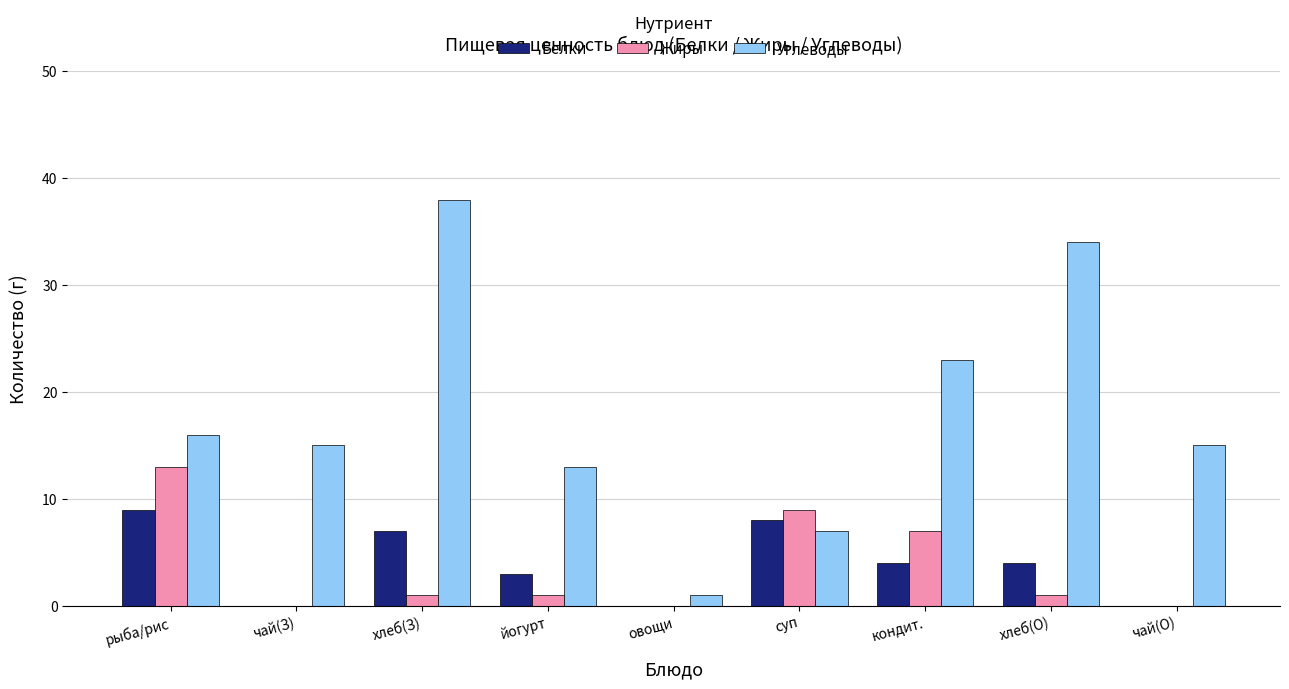

Reading right to left, transcribe all the data shown in this chart.

Белки: 0	4	4	8	0	3	7	0	9
Жиры: 0	1	7	9	0	1	1	0	13
Углеводы: 15	34	23	7	1	13	38	15	16